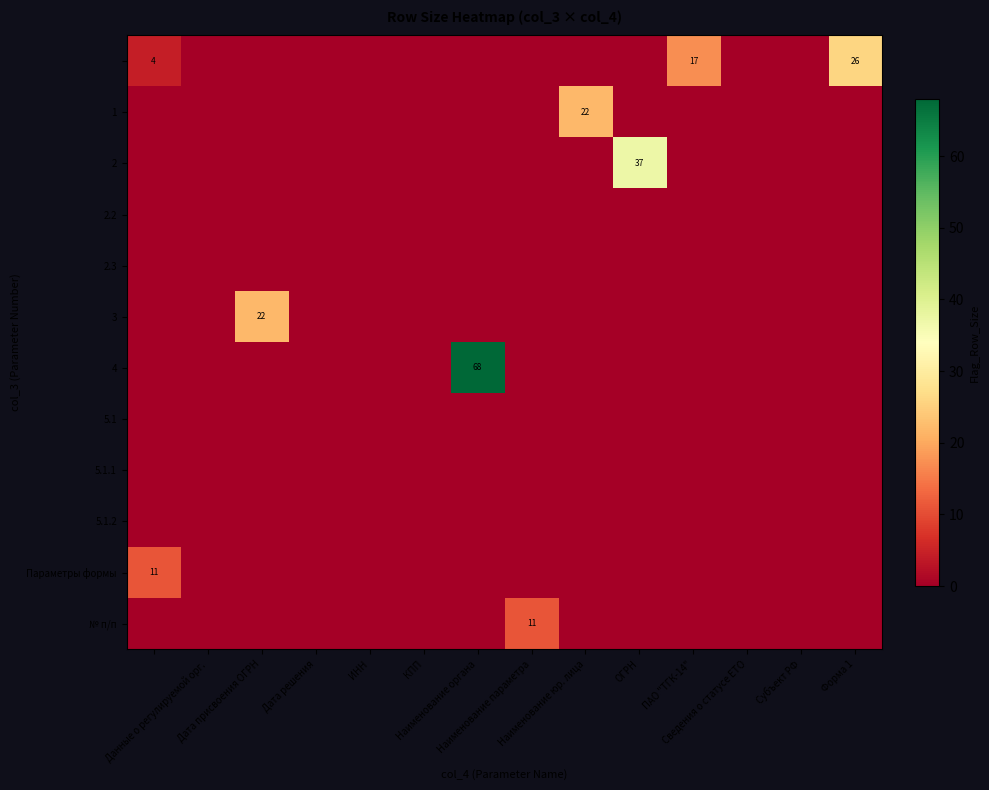

How many categories are shown in the chart?

14